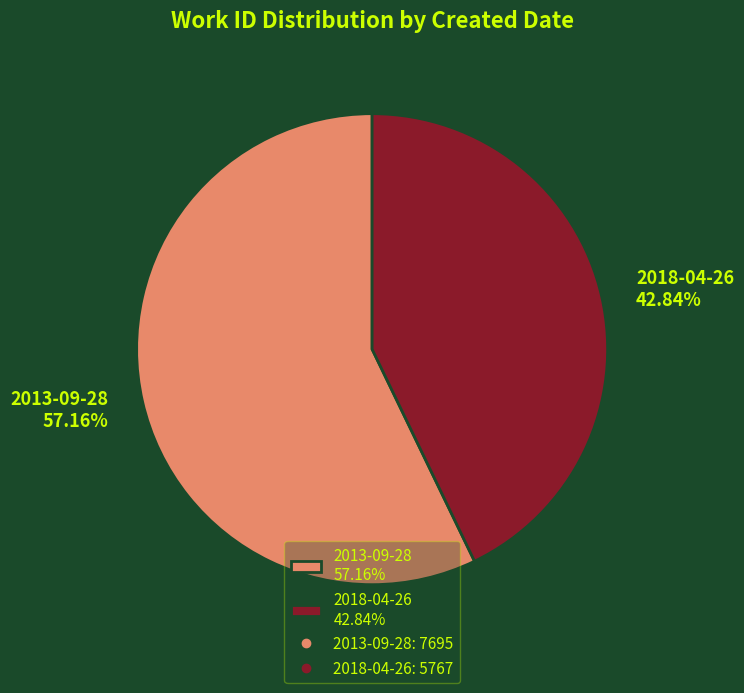

To the nearest percent, what is the difference between the largest and smallest slice percentages?

14%